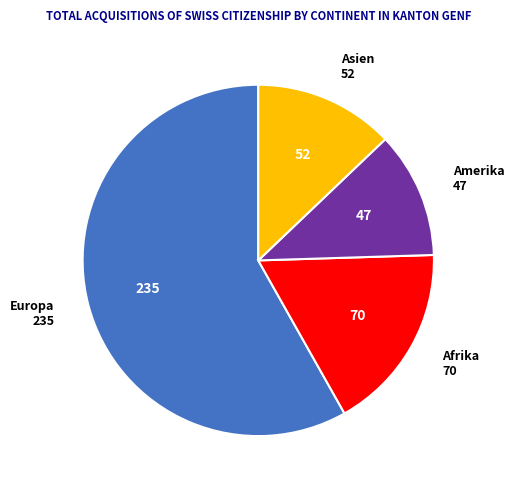

True or false: Europa accounts for 65% of the total.

False